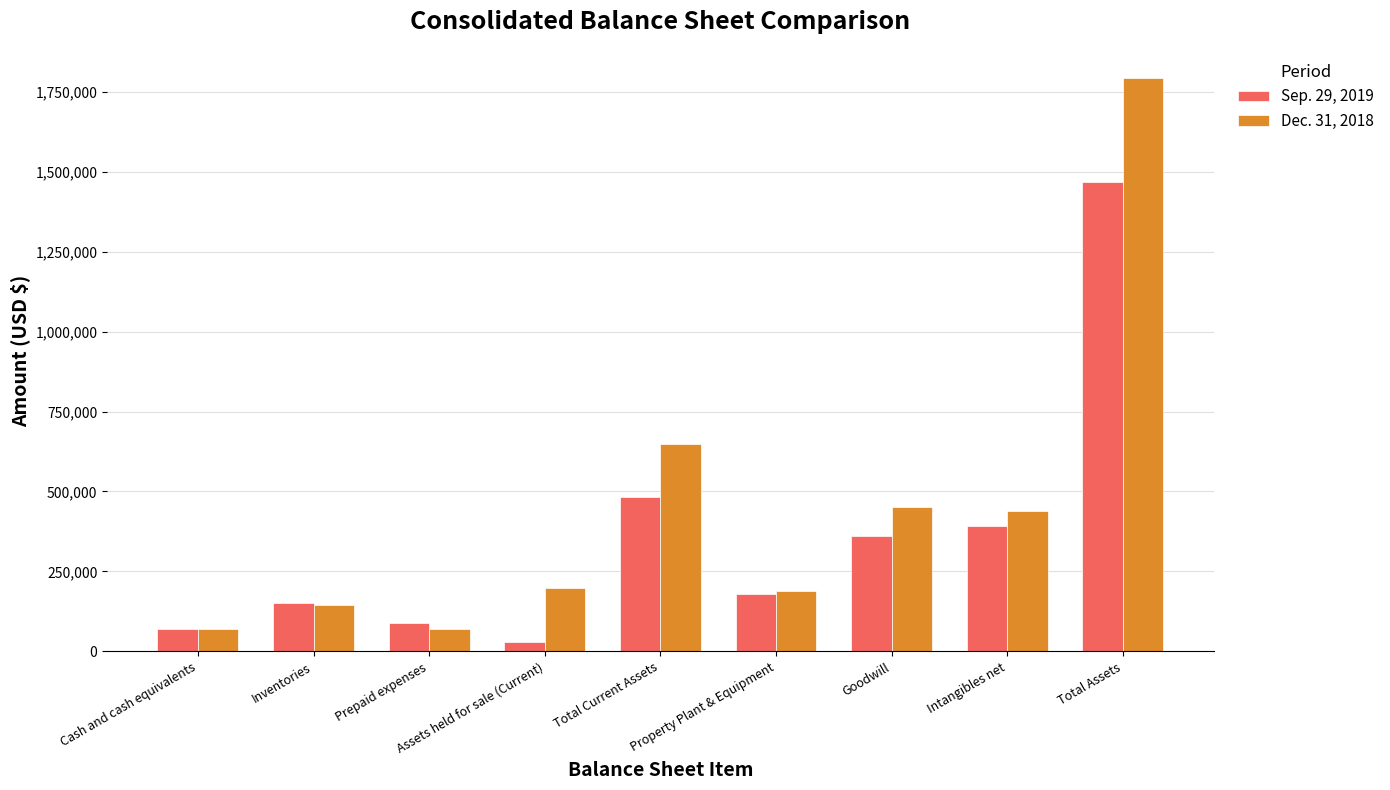

What is the value of the Sep. 29, 2019 bar at the 9th from the left?

1468131